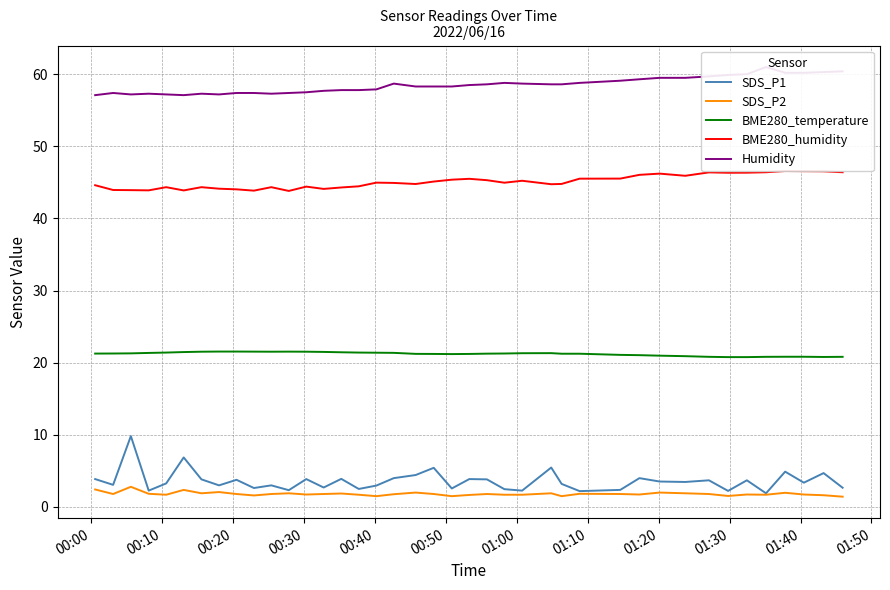

True or false: SDS_P2 and SDS_P1 cross at least once.

False